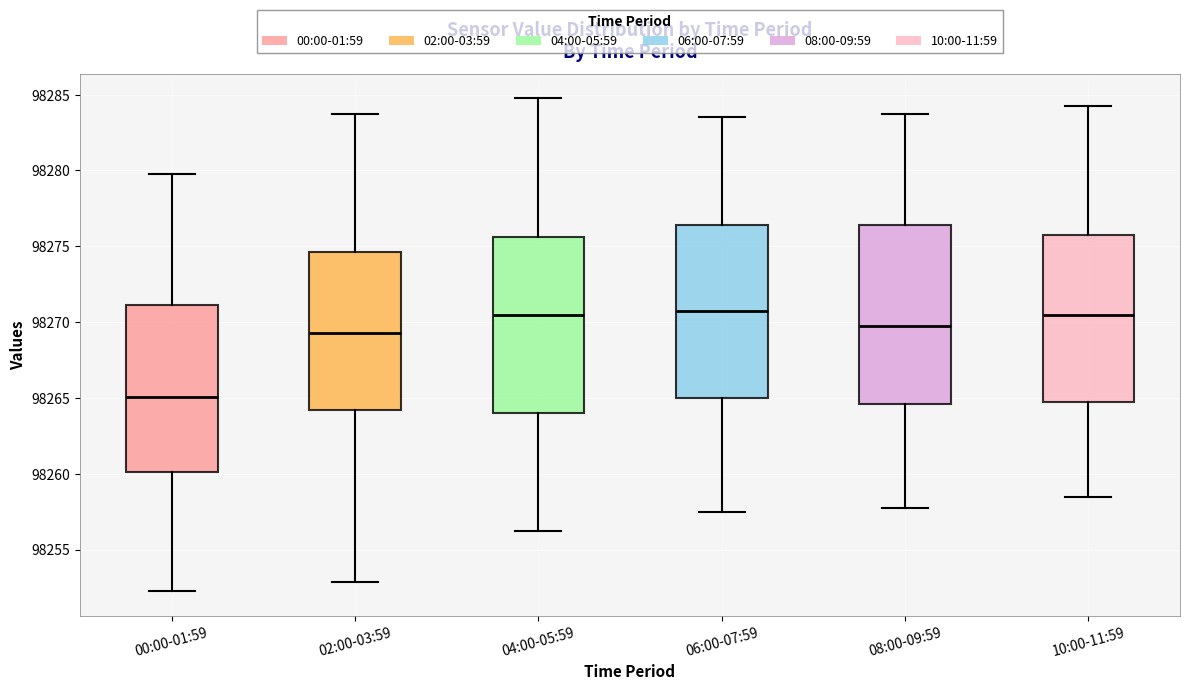

Where does the upper whisker of the box for 04:00-05:59 end on the y-axis? The values are not printed on the chart, so give them approximately, as read against the axis.

98285.0